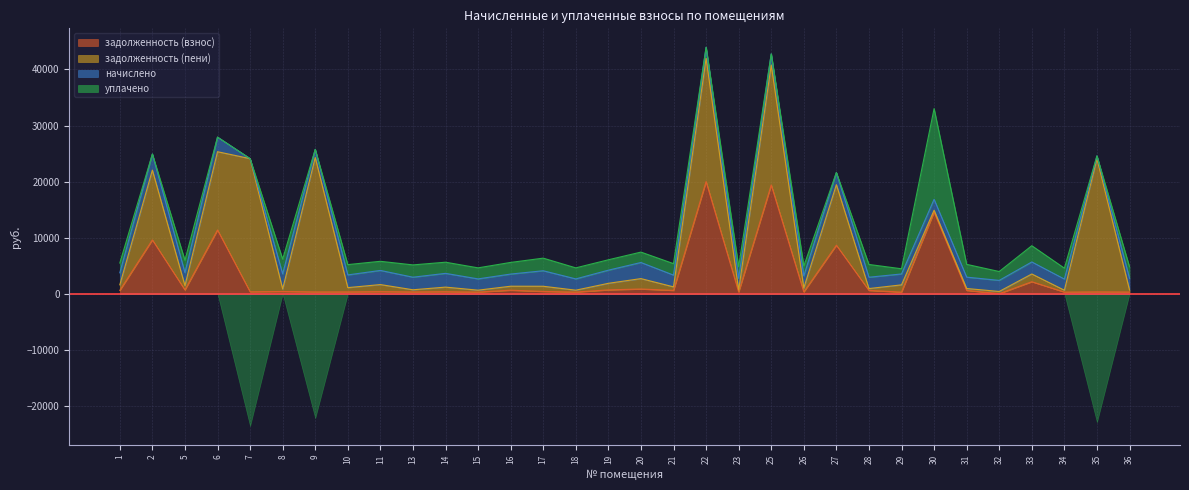

List the series in order of their overall mean, lowest first.

уплачено, начислено, задолженность (взнос), задолженность (пени)